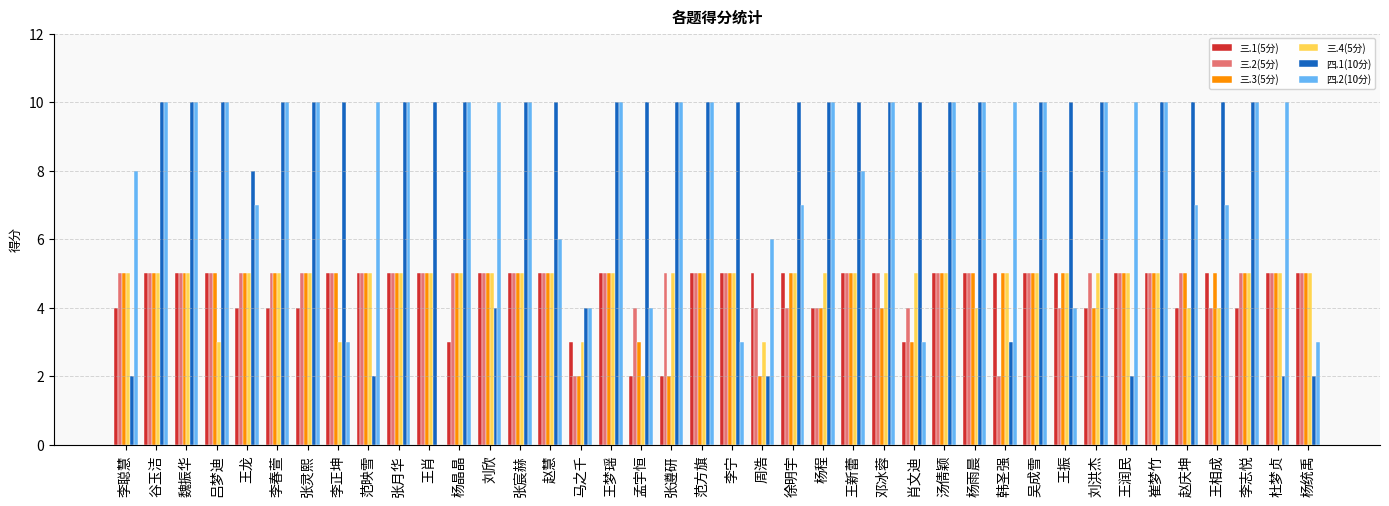

Is it true that 四.1(10分) equals 1 at 李聪慧?

False